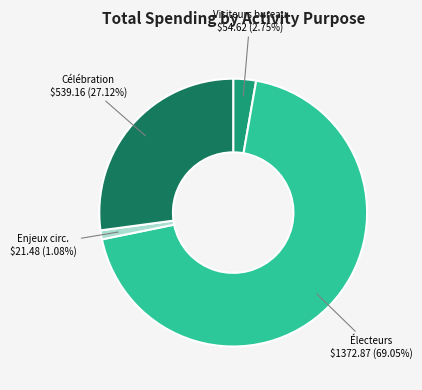

Is there any slice that represents more than half of the pie?

Yes